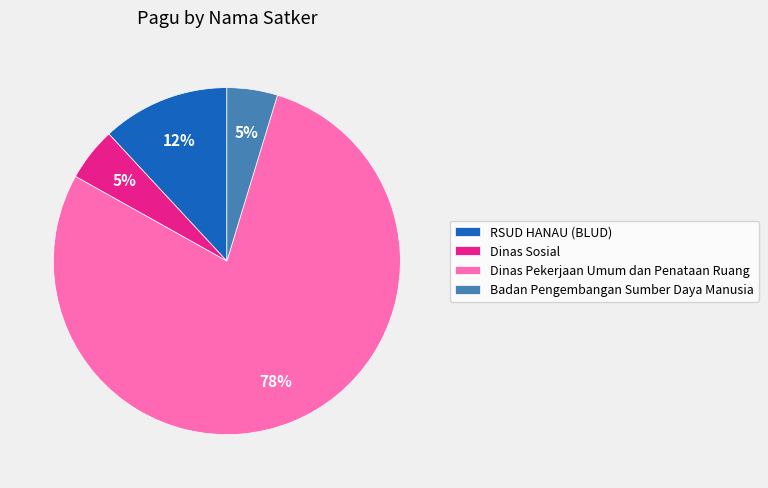

Which category has the biggest portion of the pie?

Dinas Pekerjaan Umum dan Penataan Ruang